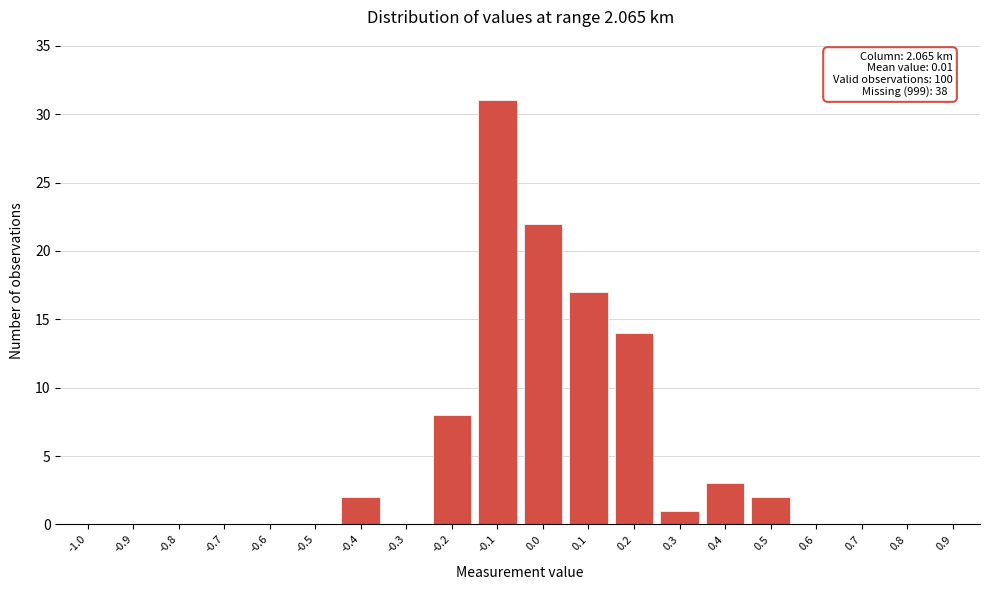

Reading right to left, what are all the values shown in this chart?

0.9=0	0.8=0	0.7=0	0.6=0	0.5=2	0.4=3	0.3=1	0.2=14	0.1=17	0.0=22	-0.1=31	-0.2=8	-0.3=0	-0.4=2	-0.5=0	-0.6=0	-0.7=0	-0.8=0	-0.9=0	-1.0=0